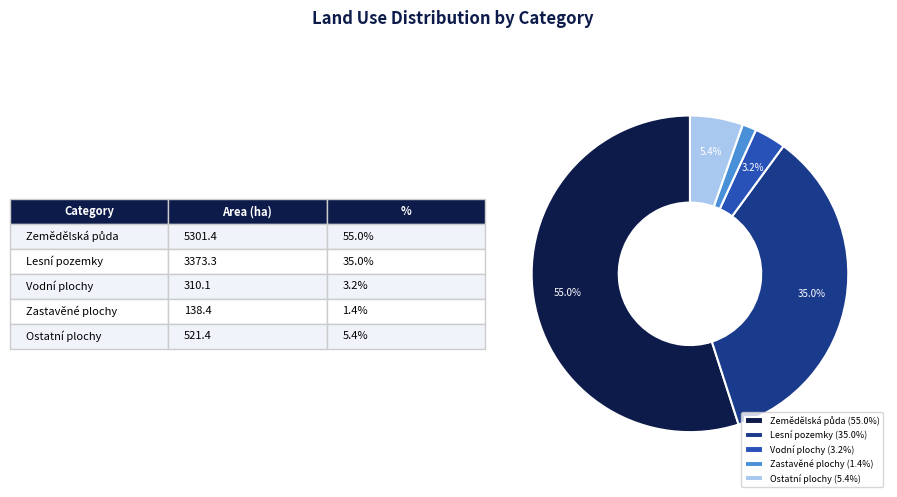

How much of the chart is everything except Vodní plochy (3.2%)?

96.8%